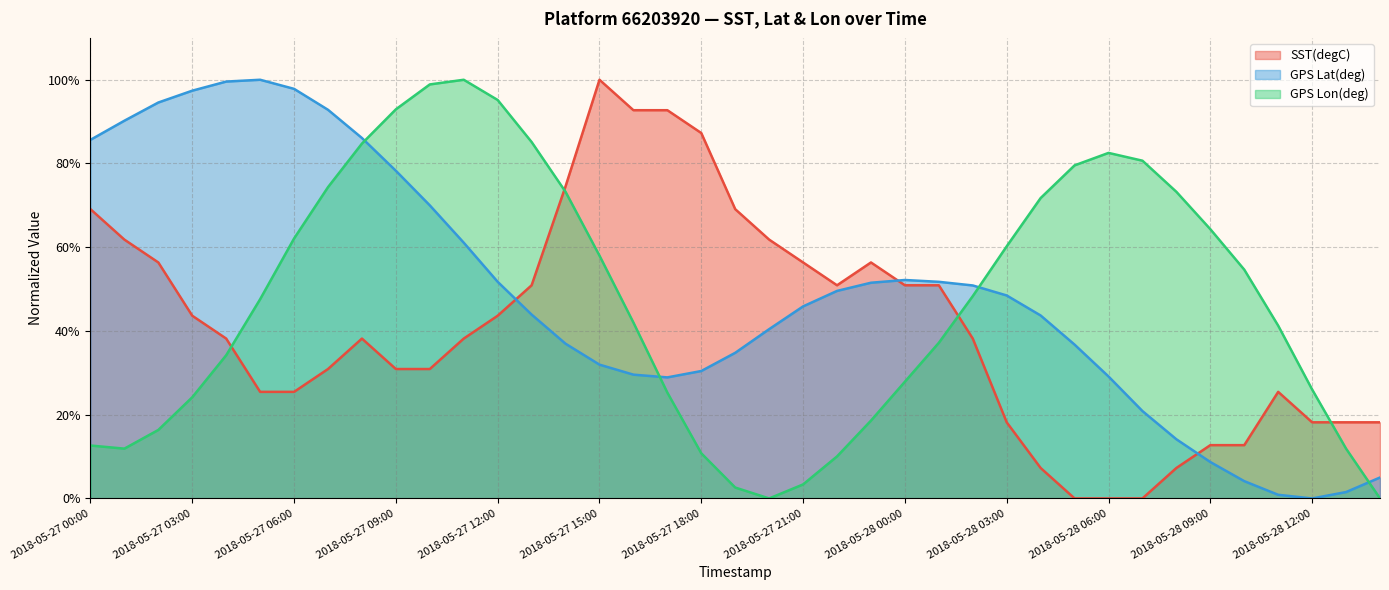

In GPS Lon(deg), how many points are higher than both neighbors (excluding endpoints)?

2